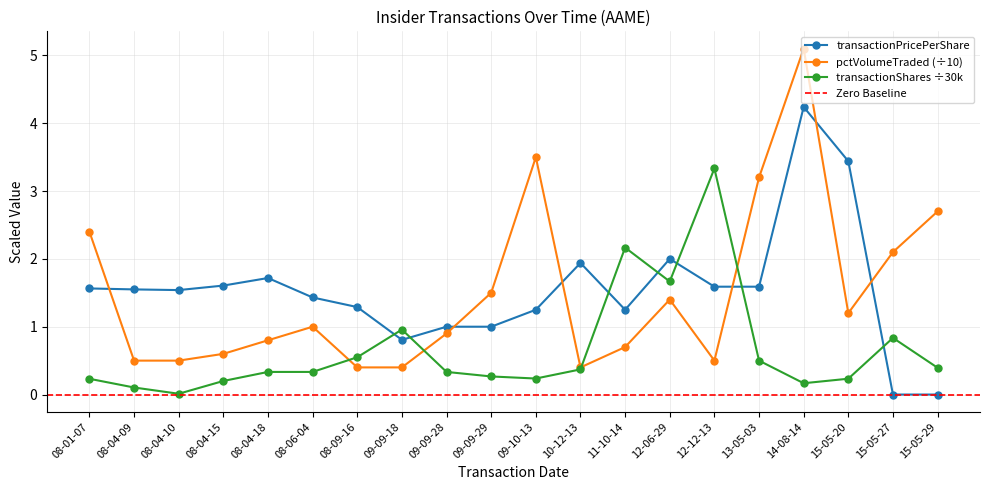

What is the lowest value of the pctVolumeTraded (÷10) series?

0.4